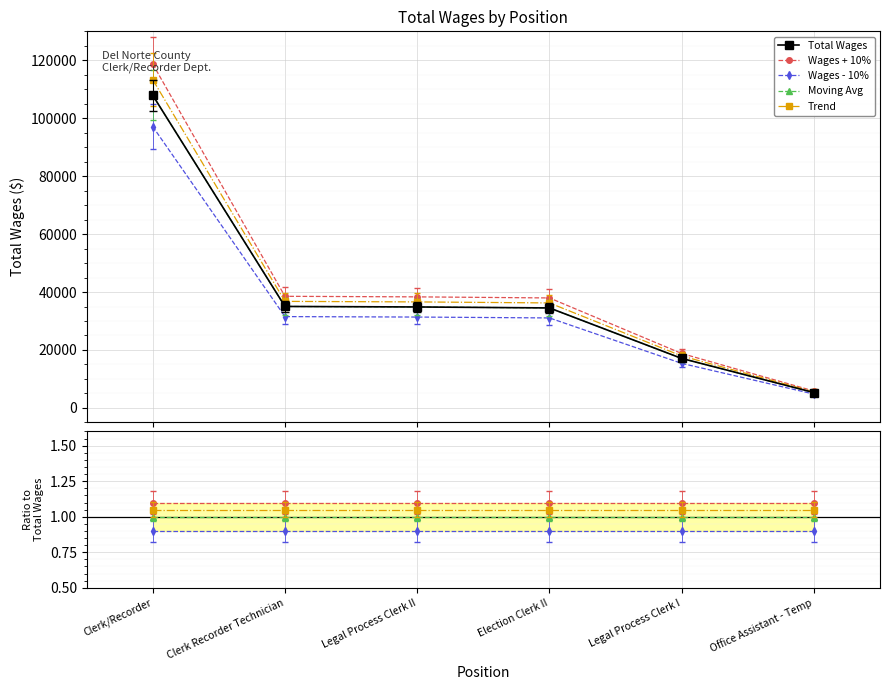

What position from the left is Clerk/Recorder?

1